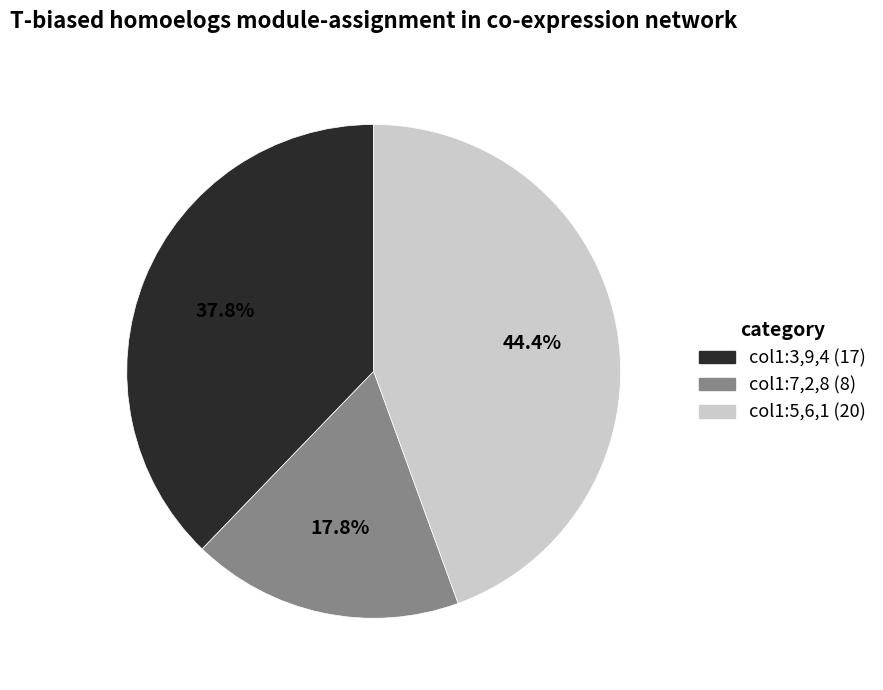

Is there a majority slice in this chart?

No